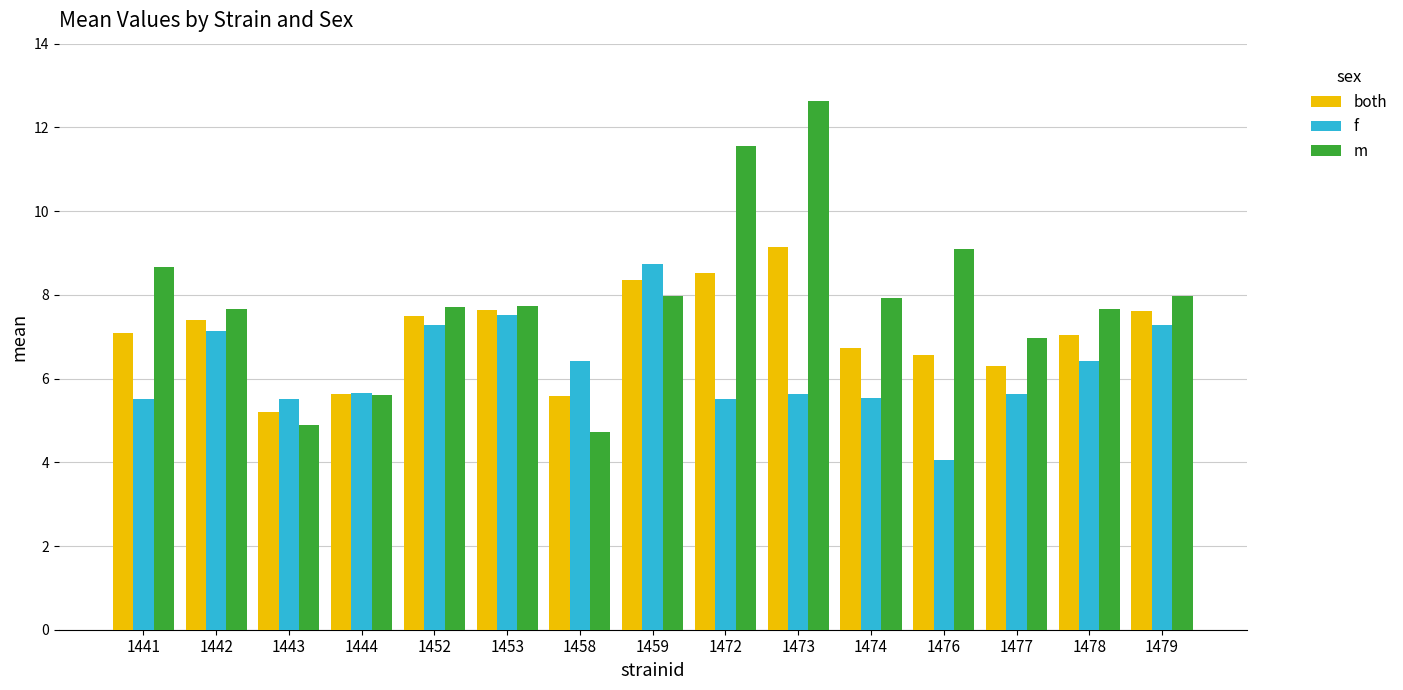

Is it true that f equals 9.6 at 1458?

False